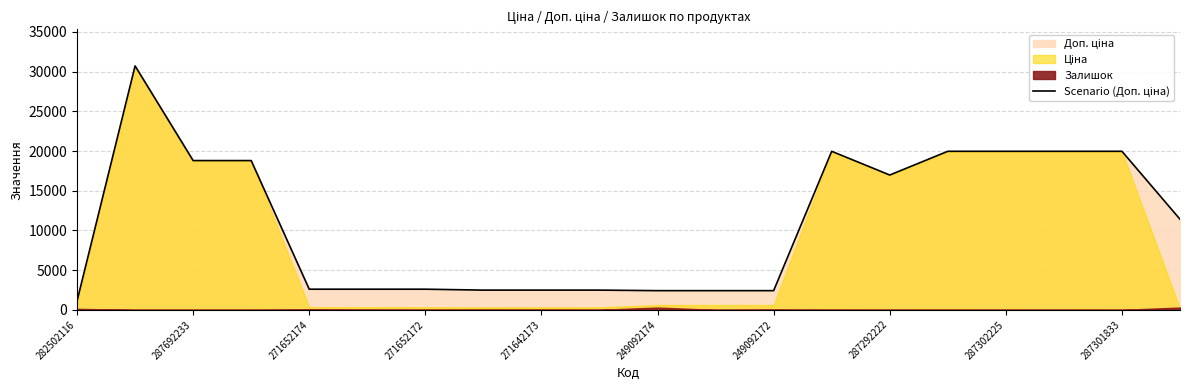

What is the value of the 9th point from the left?

2482.4